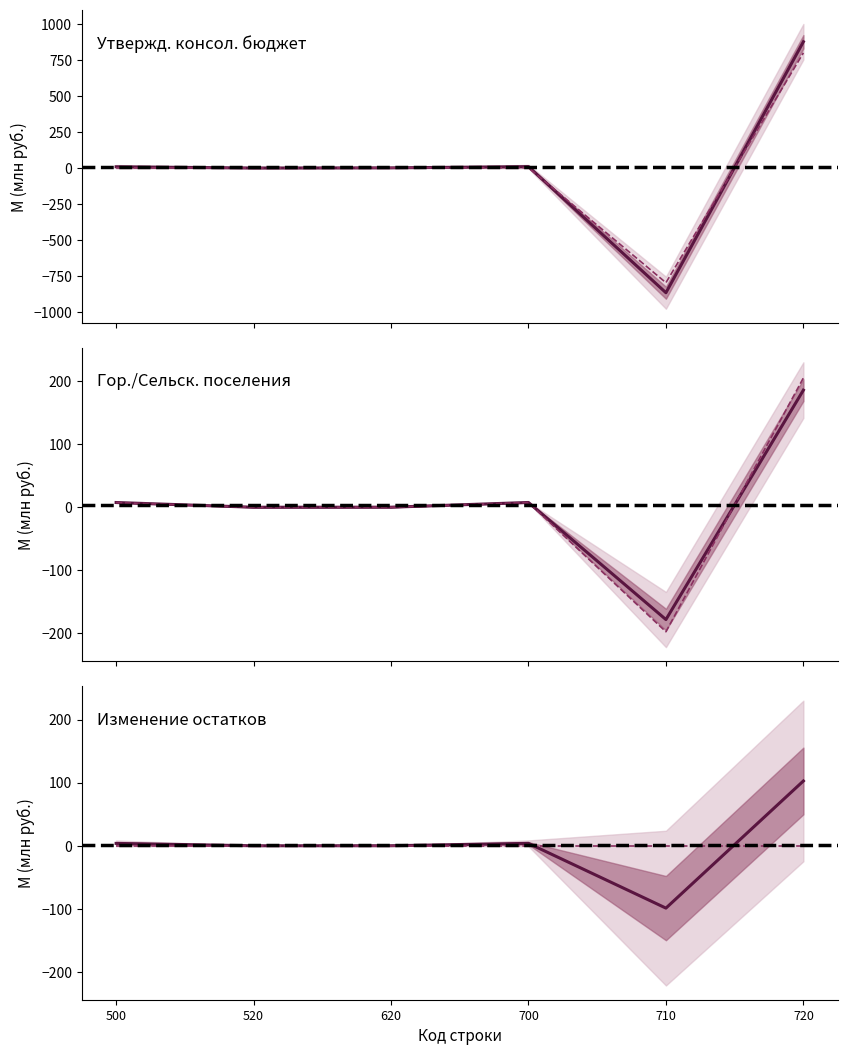

How many data points does each series have?

6